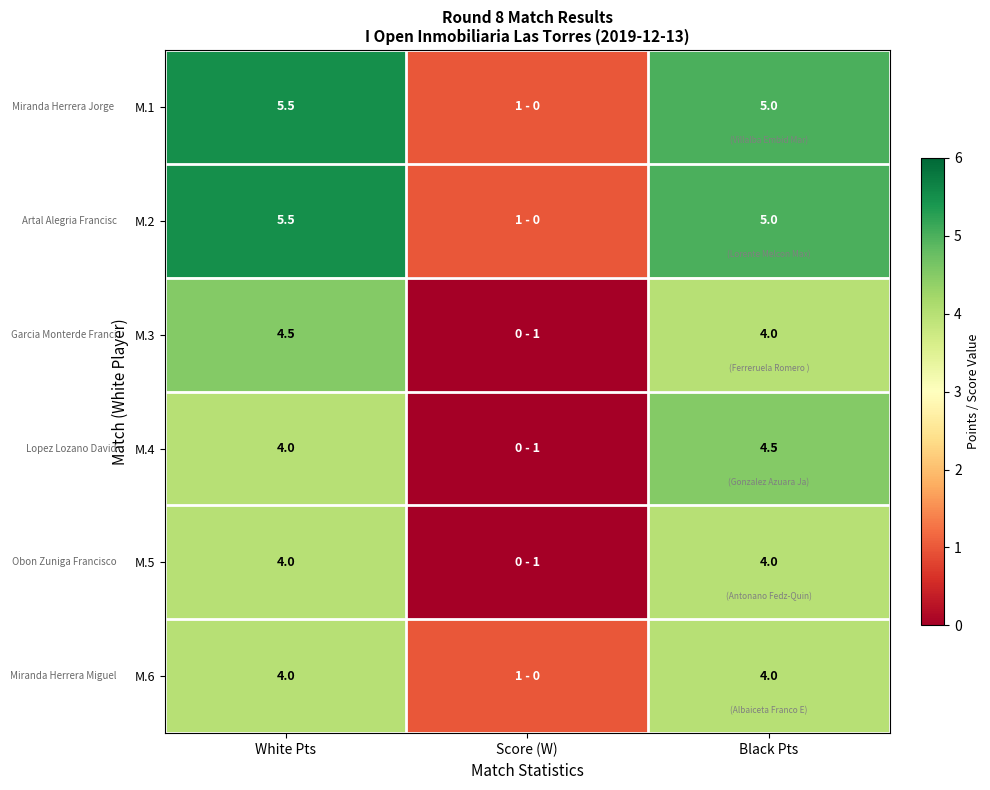

What is the spread (max minus min) of values at Black Pts?

1.0